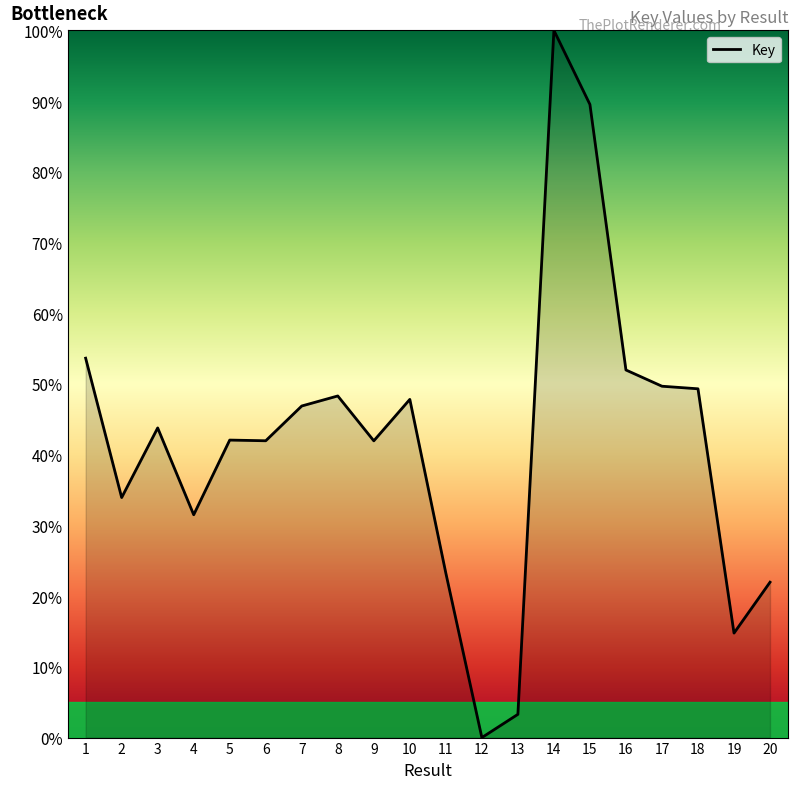

What is the difference between the maximum and minimum values?

100.0